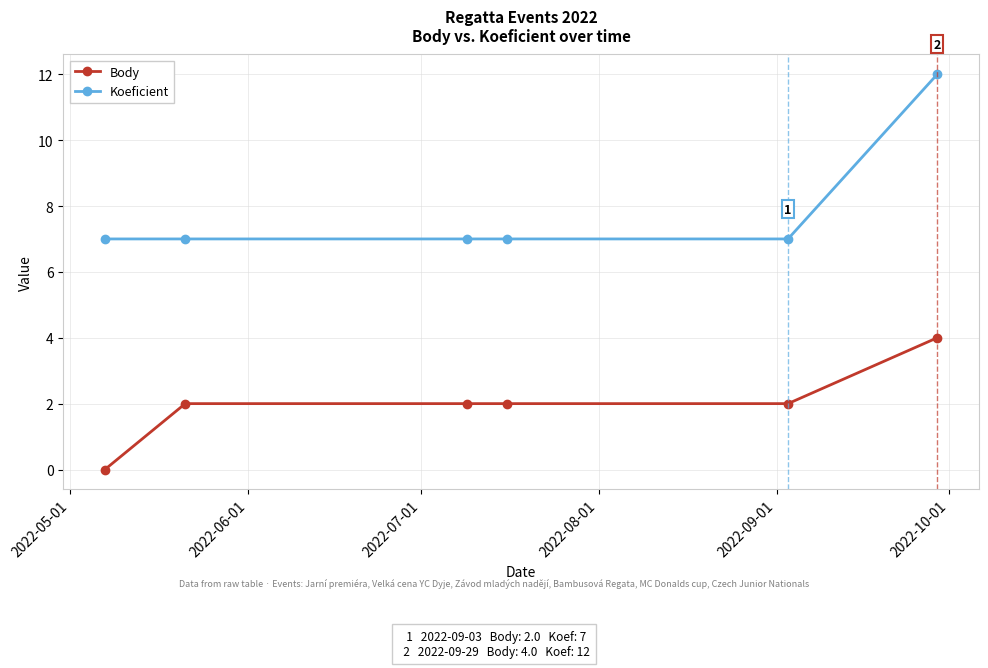

Which series has the largest range (max minus min)?

Koeficient